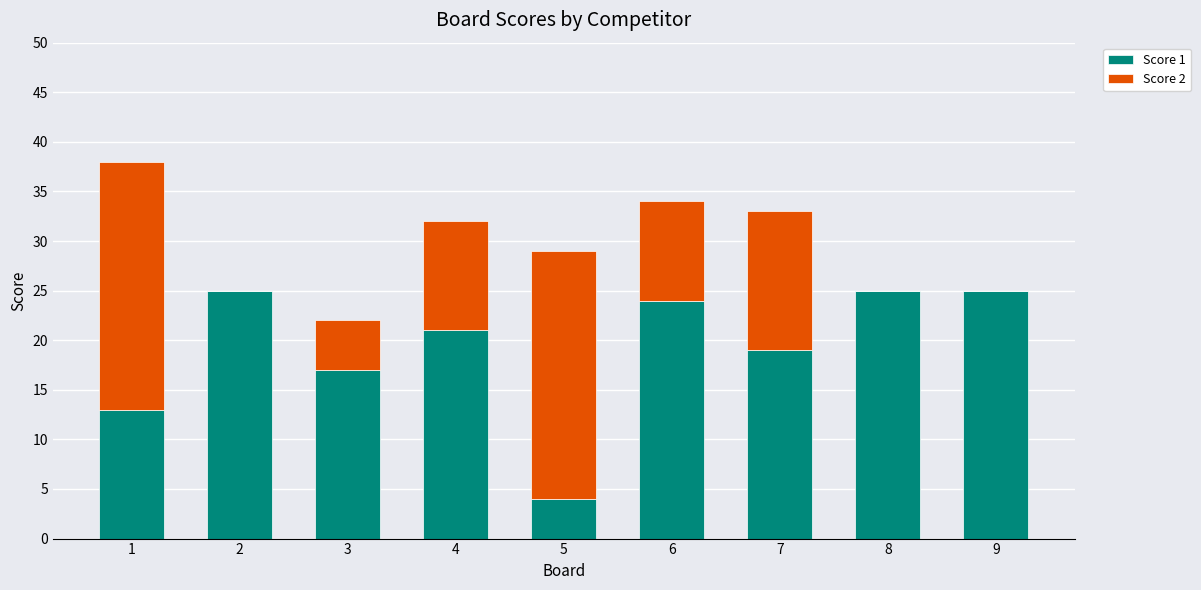

What is the total value across all series at 3?

22